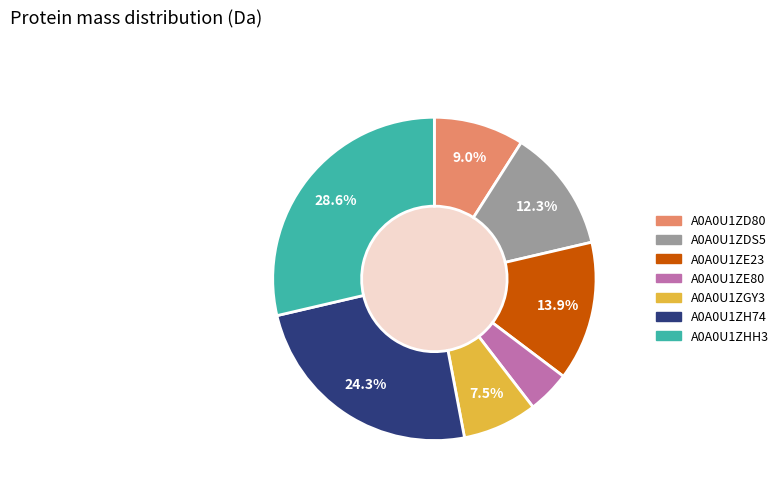

Is A0A0U1ZE23 the majority of the pie?

No